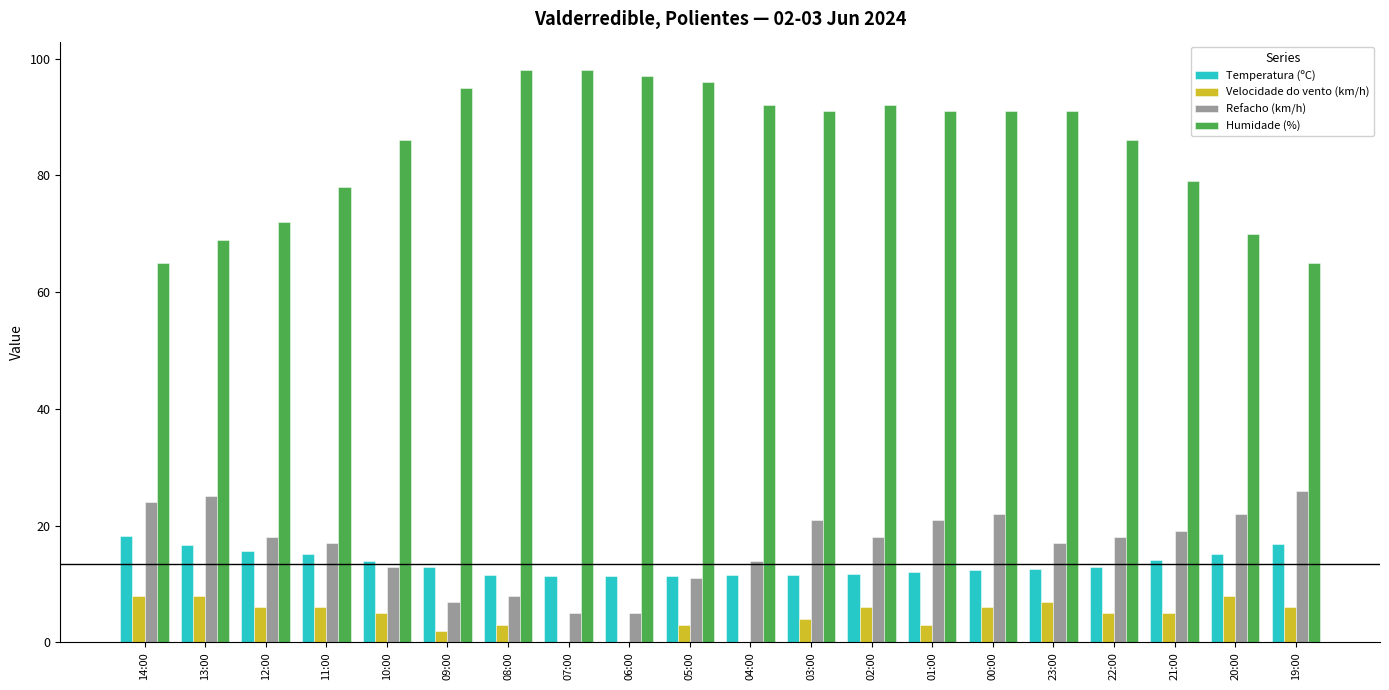

What value does the Refacho (km/h) series have at 19:00?

26.0